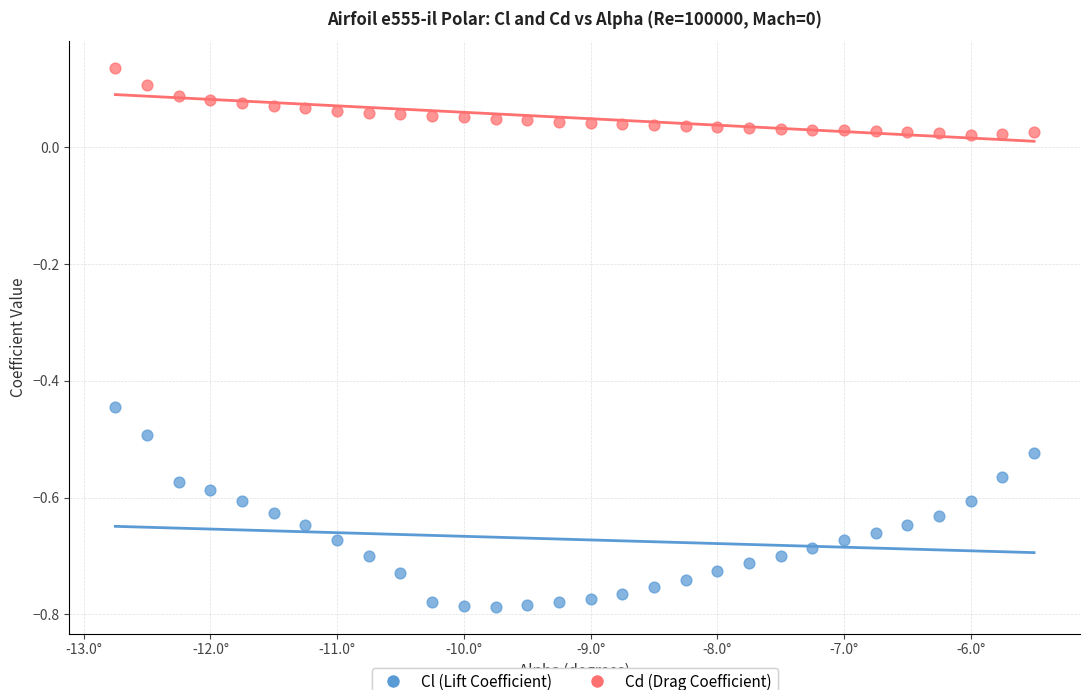

Across all data points, what is the range of Y values (max minus min)?

0.9